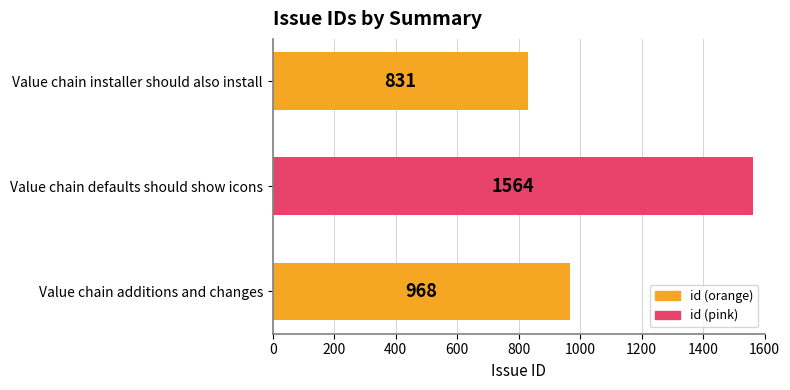

Reading bottom to top, transcribe all the data shown in this chart.

968	1564	831